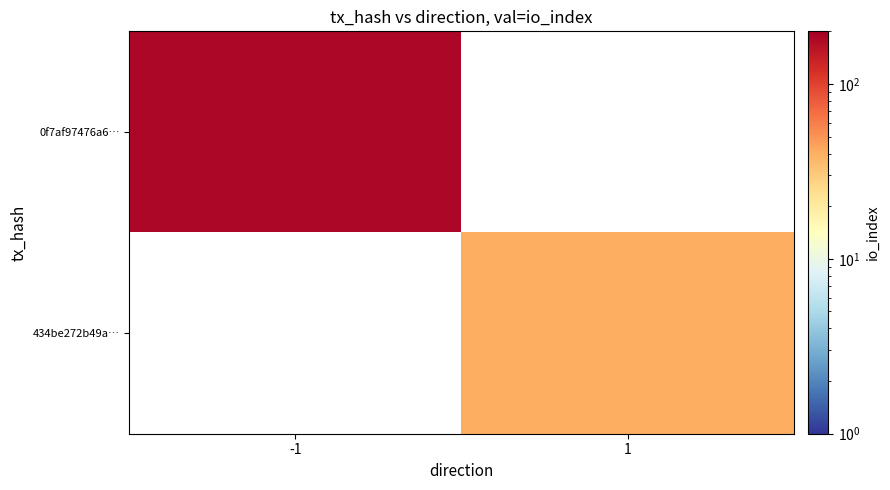

Rank the categories by 0f7af97476a6… value from lowest to highest.

-1, 1